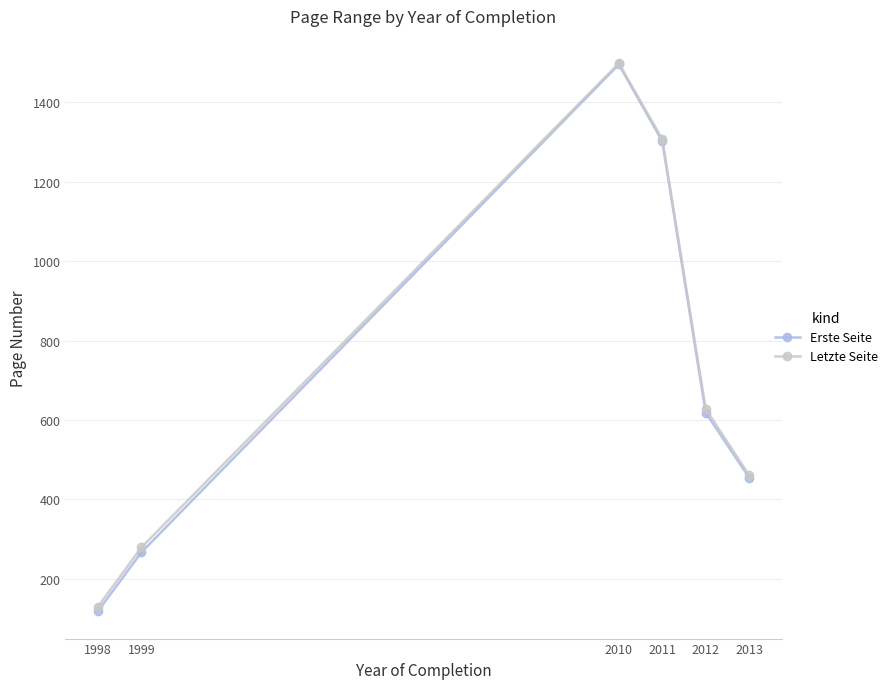

Is it true that Letzte Seite equals 160.2 at 1999?

False